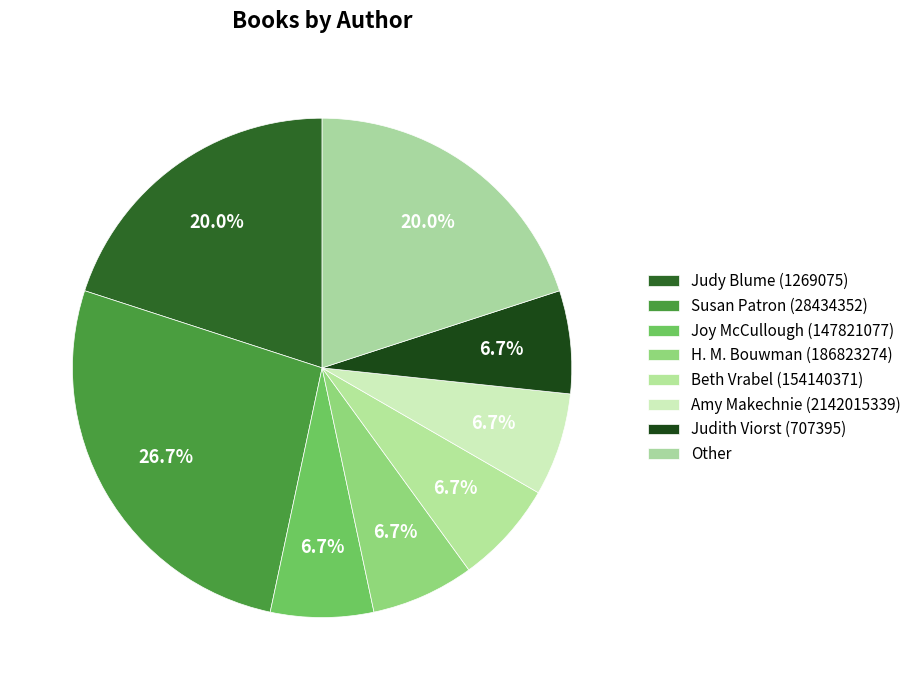

How many segments does this pie chart have?

8